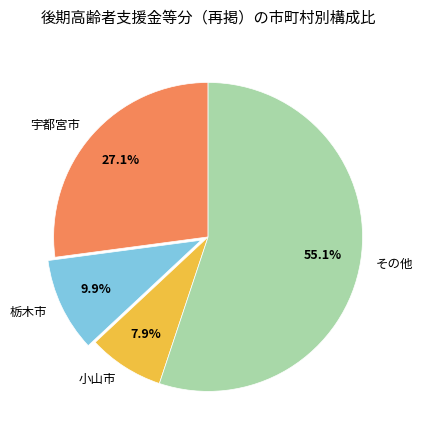

Rank the categories by value from lowest to highest.

小山市, 栃木市, 宇都宮市, その他